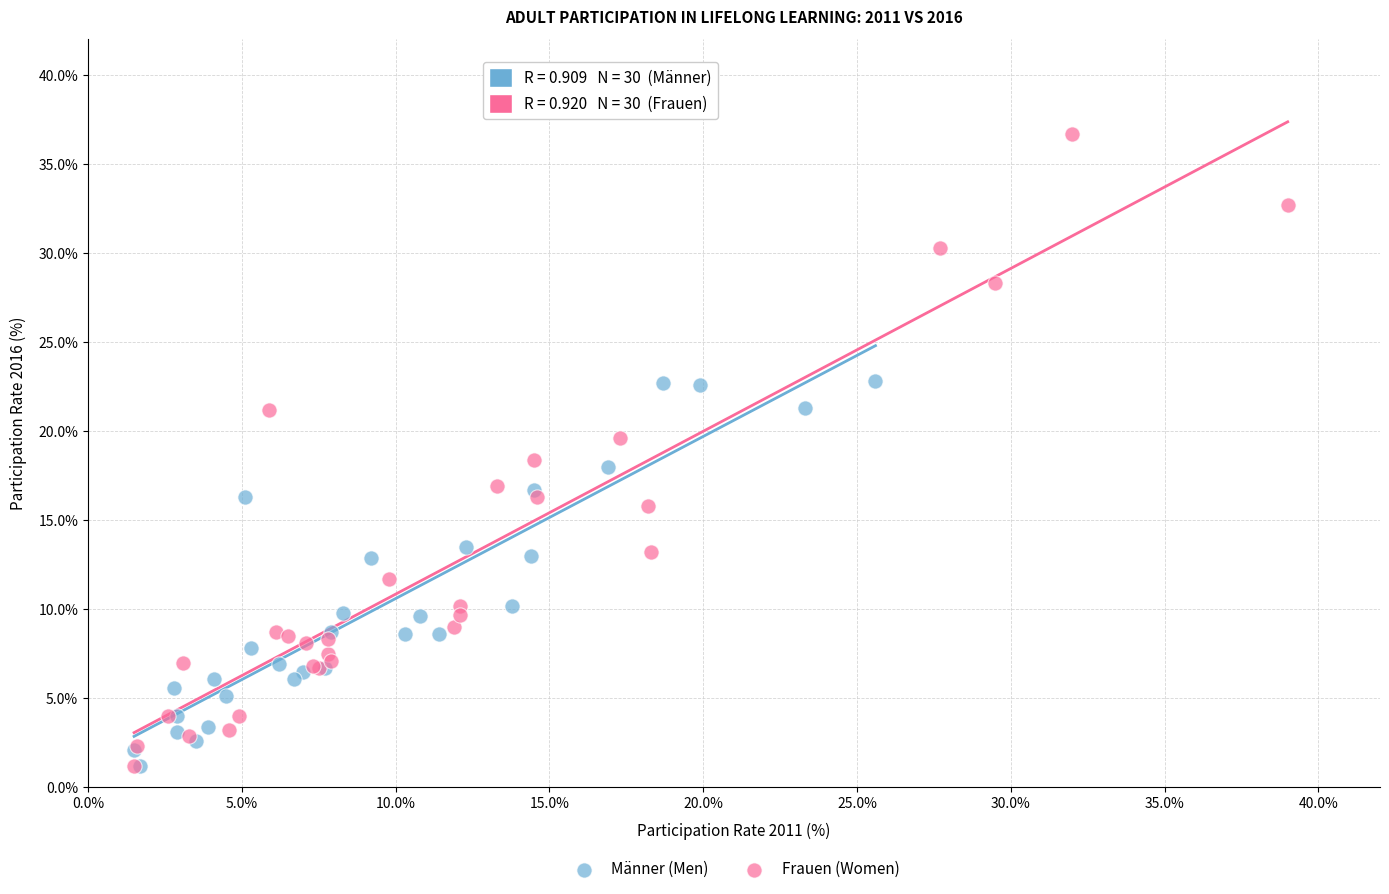

Which series reaches the maximum Y coordinate?

Frauen (Women)